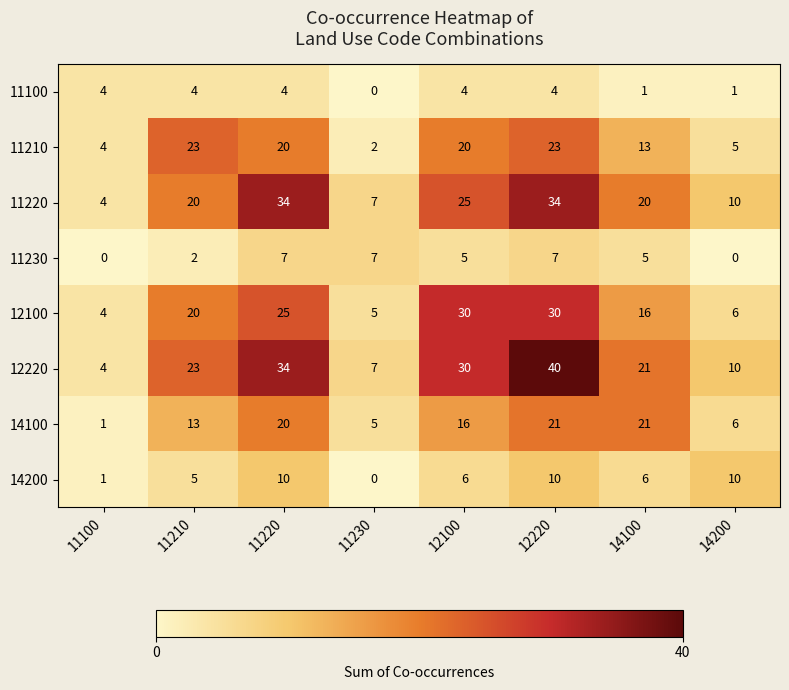

What is the difference between the maximum and second lowest values in the 11220 series?

27